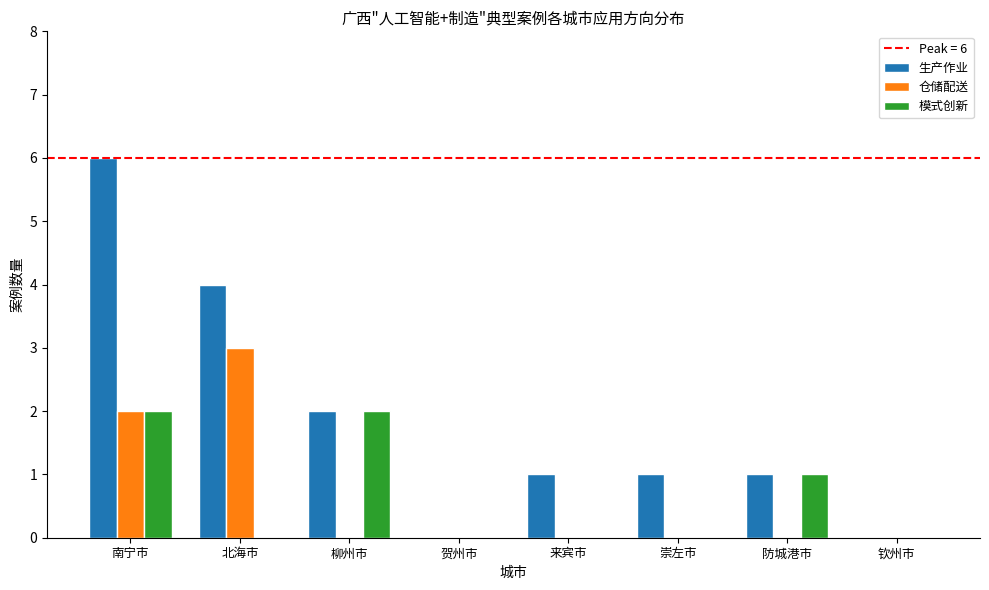

Reading left to right, list all the values displayed in this chart.

生产作业: 6	4	2	0	1	1	1	0
仓储配送: 2	3	0	0	0	0	0	0
模式创新: 2	0	2	0	0	0	1	0